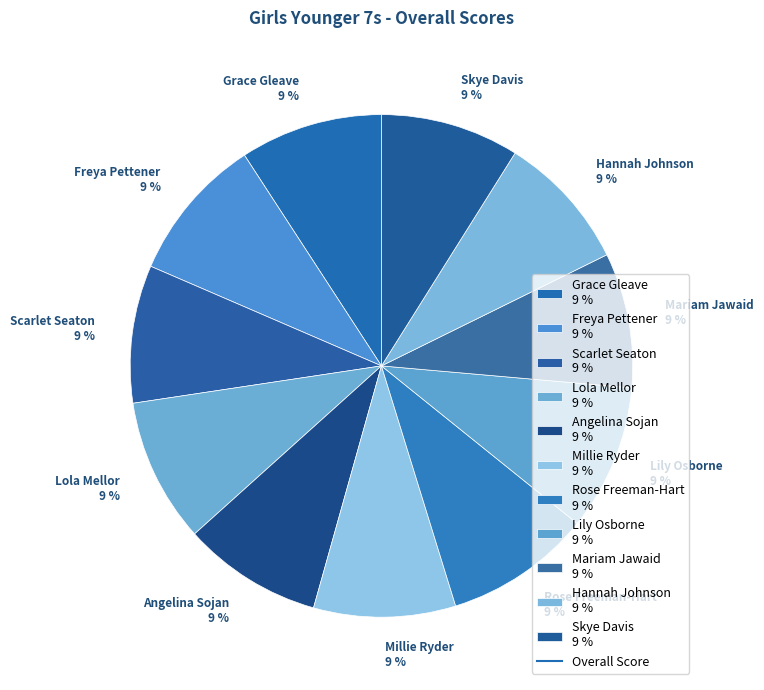

Count the number of slices in the pie.

11